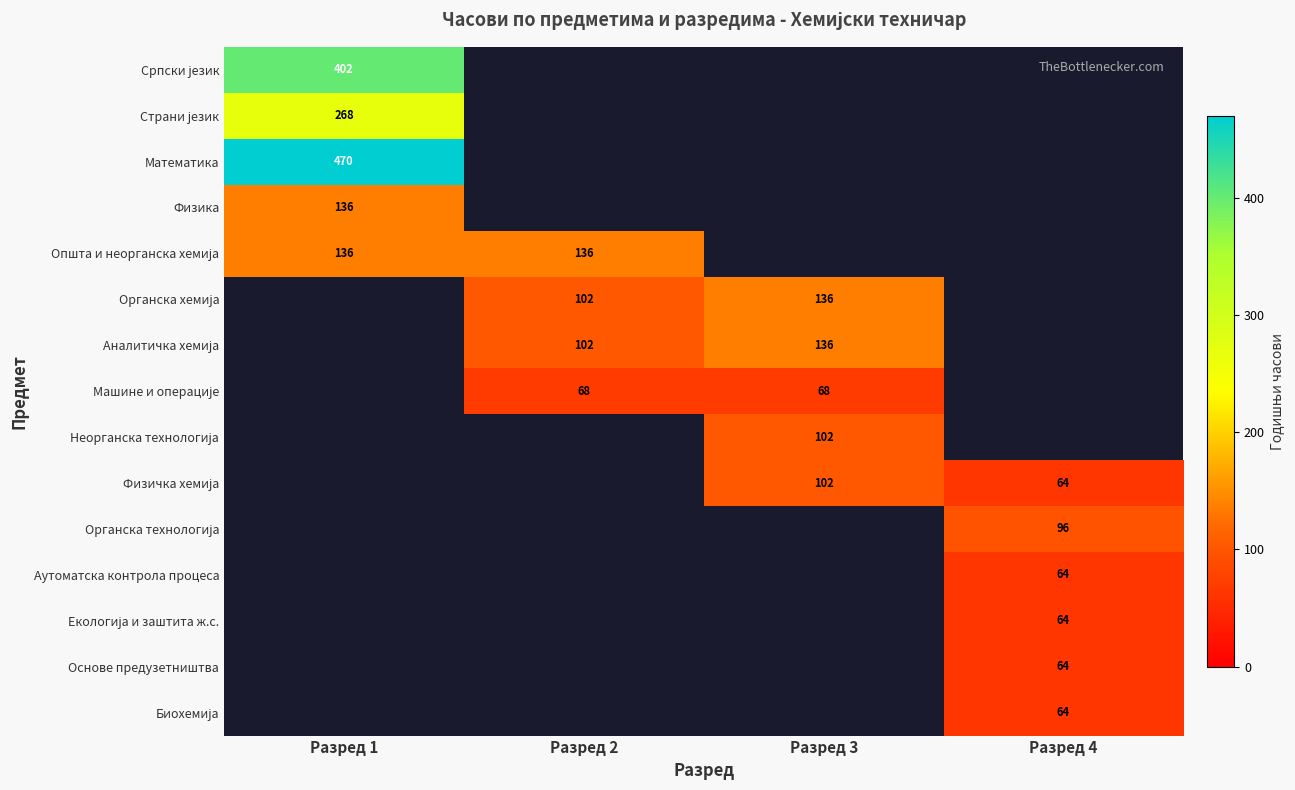

Is it true that Аутоматска контрола процеса equals 64 at Разред 4?

True